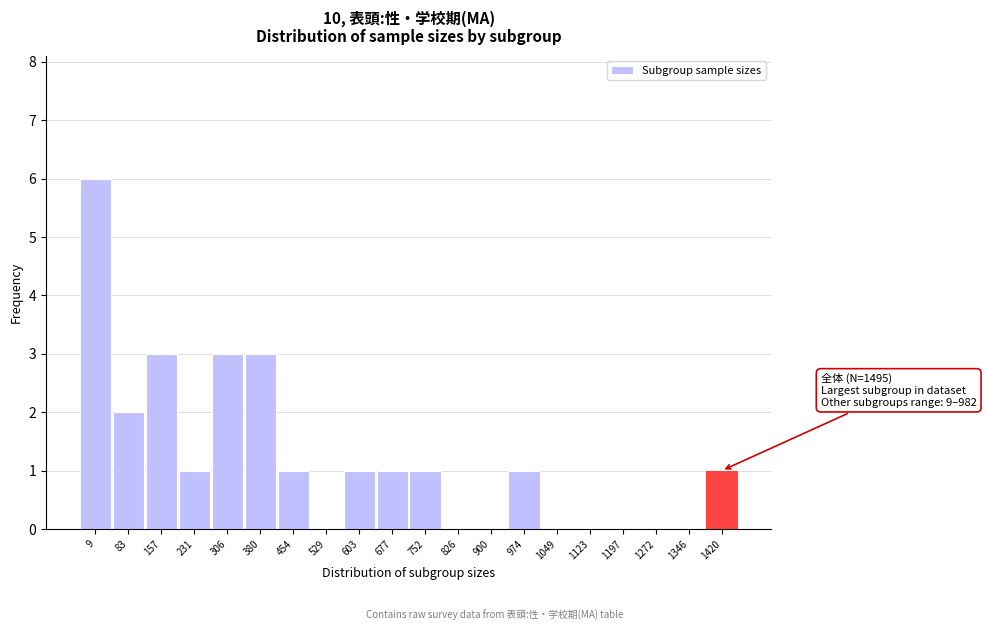

Reading left to right, extract all data points from this chart.

9=6	83=2	157=3	231=1	306=3	380=3	454=1	529=0	603=1	677=1	752=1	826=0	900=0	974=1	1049=0	1123=0	1197=0	1272=0	1346=0	1420=1